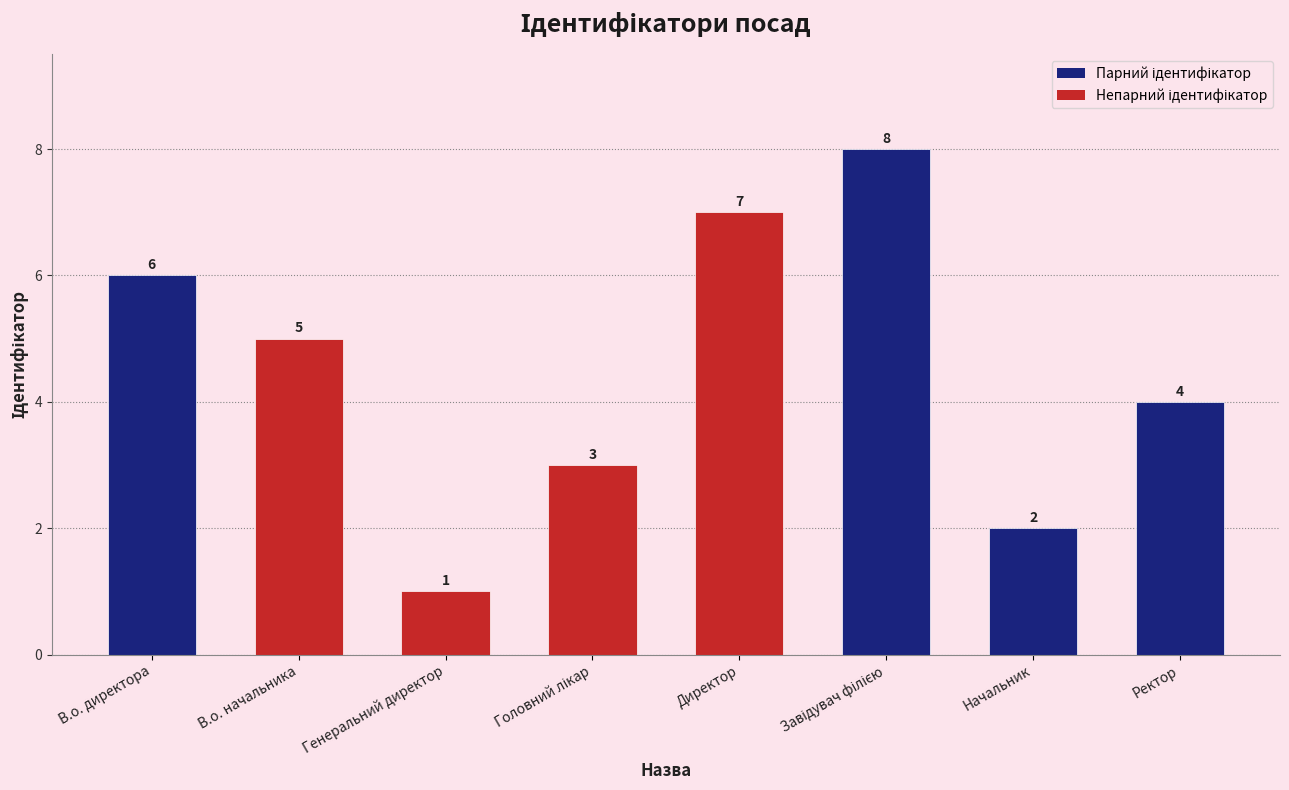

What is the sum of the values at В.о. начальника and Директор?

12